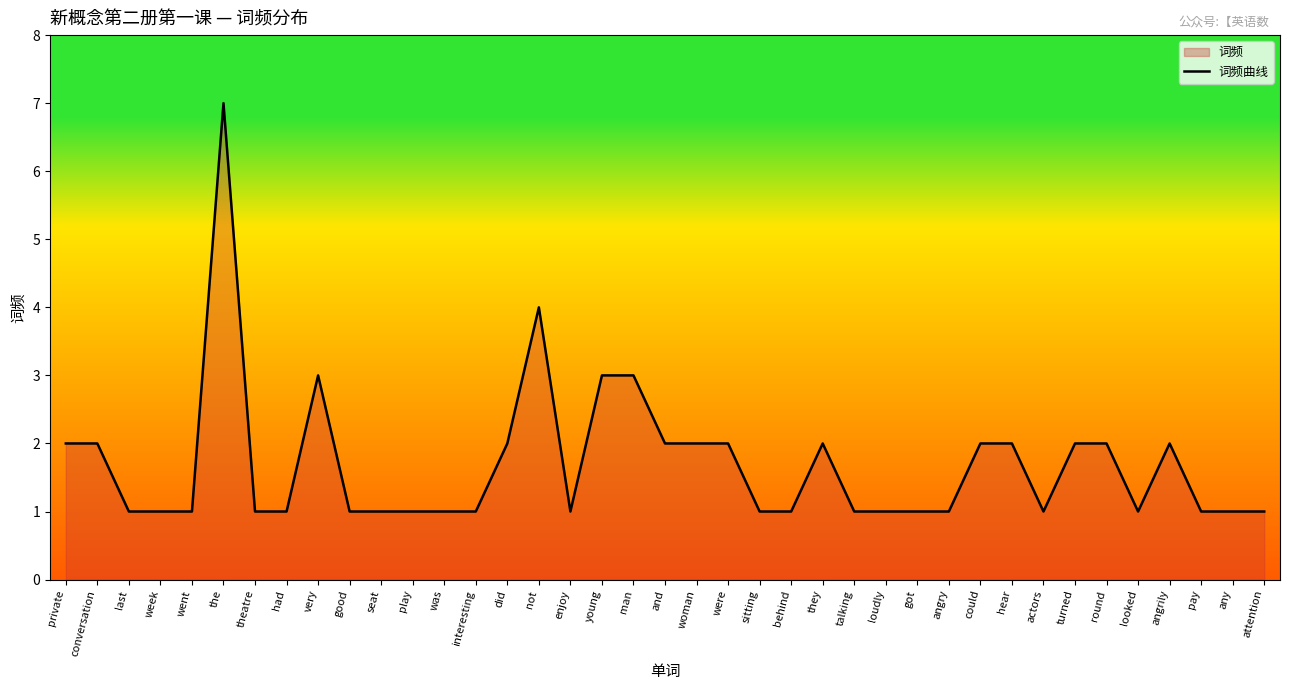

What is the average value?

2